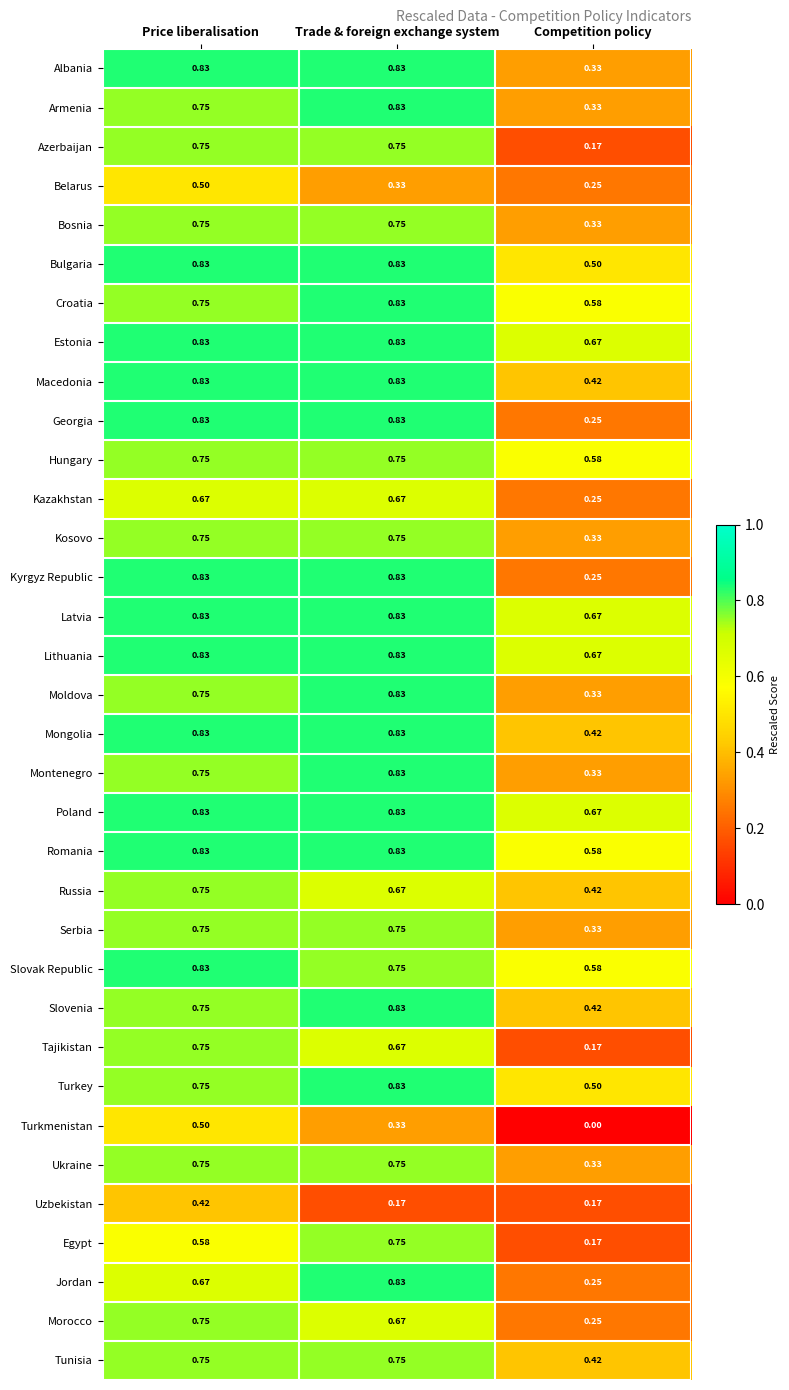

At which label is Kazakhstan closest to 0?

Competition policy